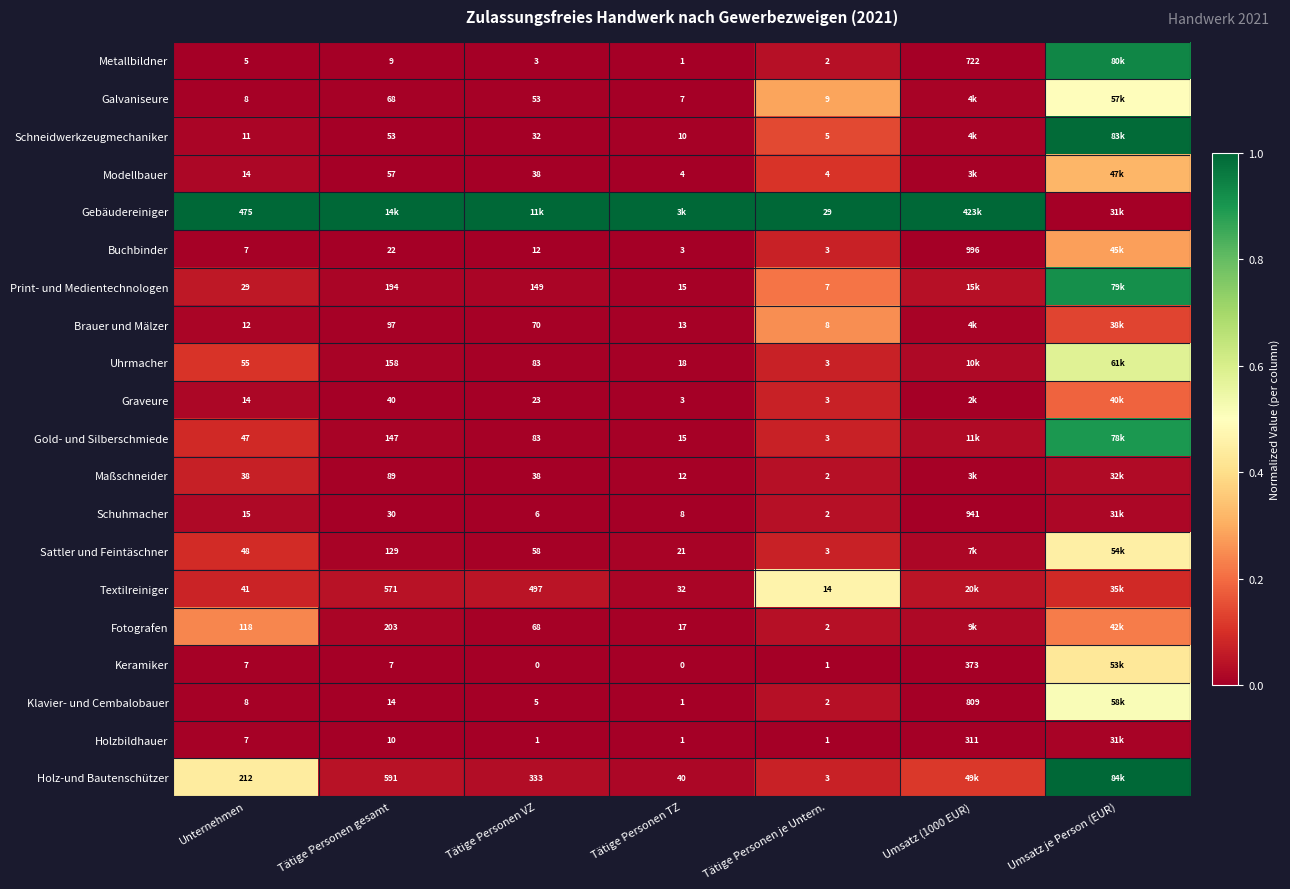

Is the value of Holz-und Bautenschützer at Tätige Personen gesamt greater than the value of Gold- und Silberschmiede at Tätige Personen TZ?

Yes